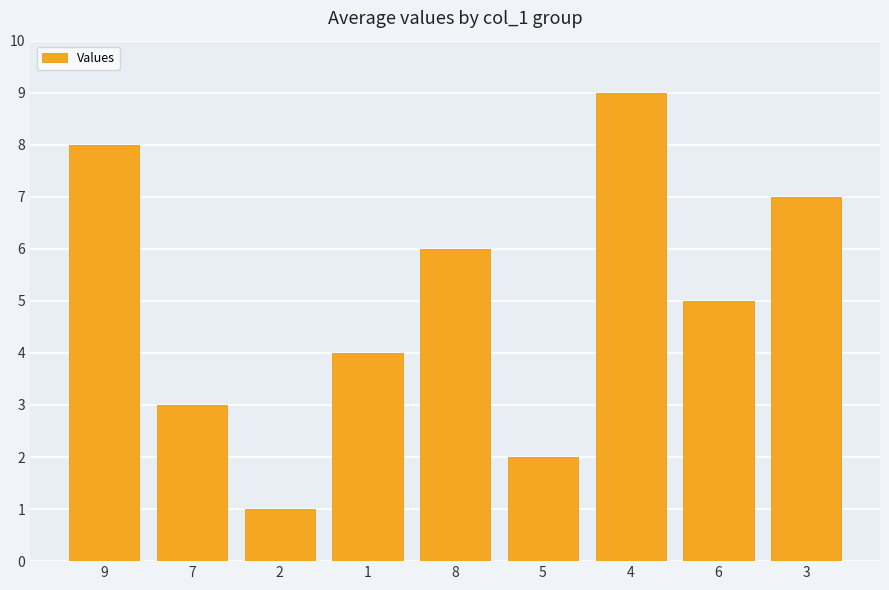

Are the bars grouped side by side (vs. stacked)?

No